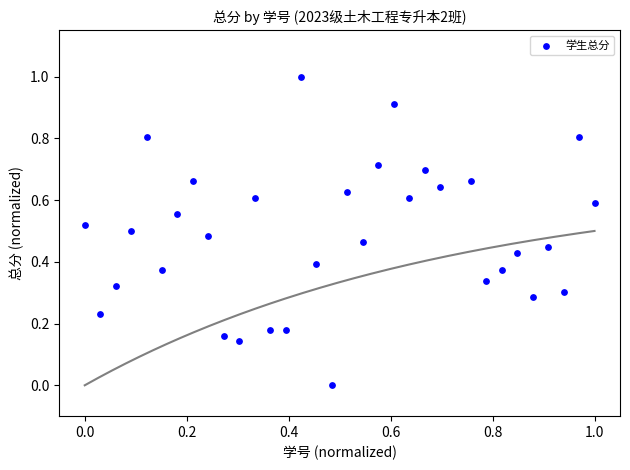

What is the range of Y values (max minus min)?

1.0